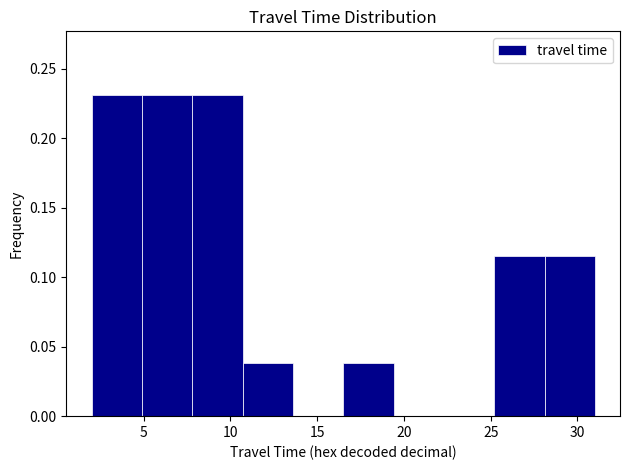

How tall is the bar that spans 16.5 to 19.4 on the x-axis? Neither the bar edges nor the heights are printed on the chart, so give them approximately, as read against the axes.

0.040